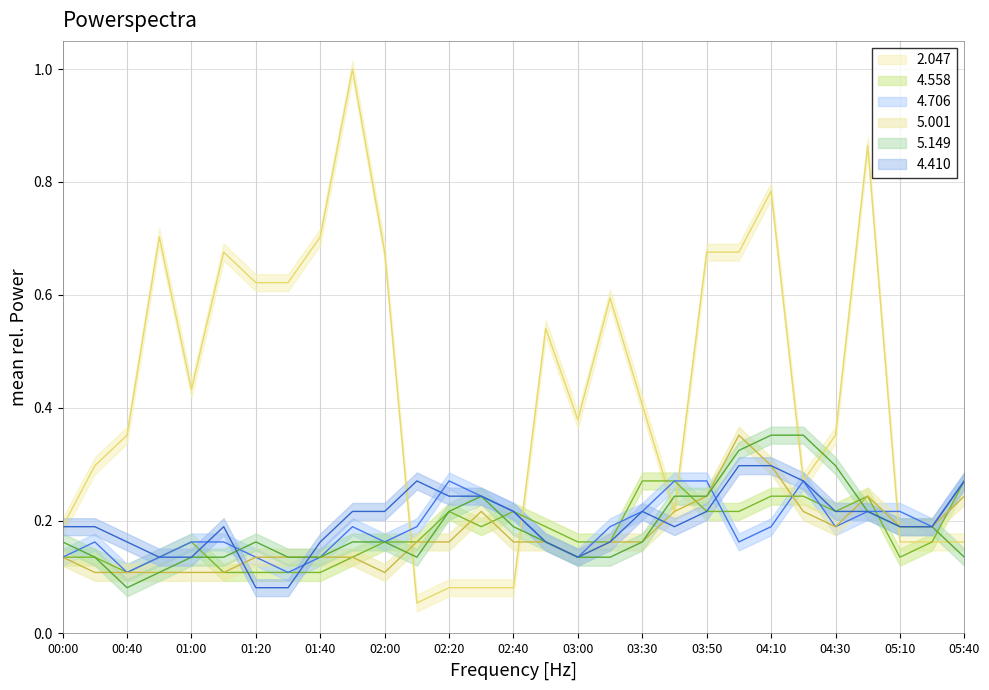

What is the difference between the second highest and second lowest values in the 4.410 series?

0.2